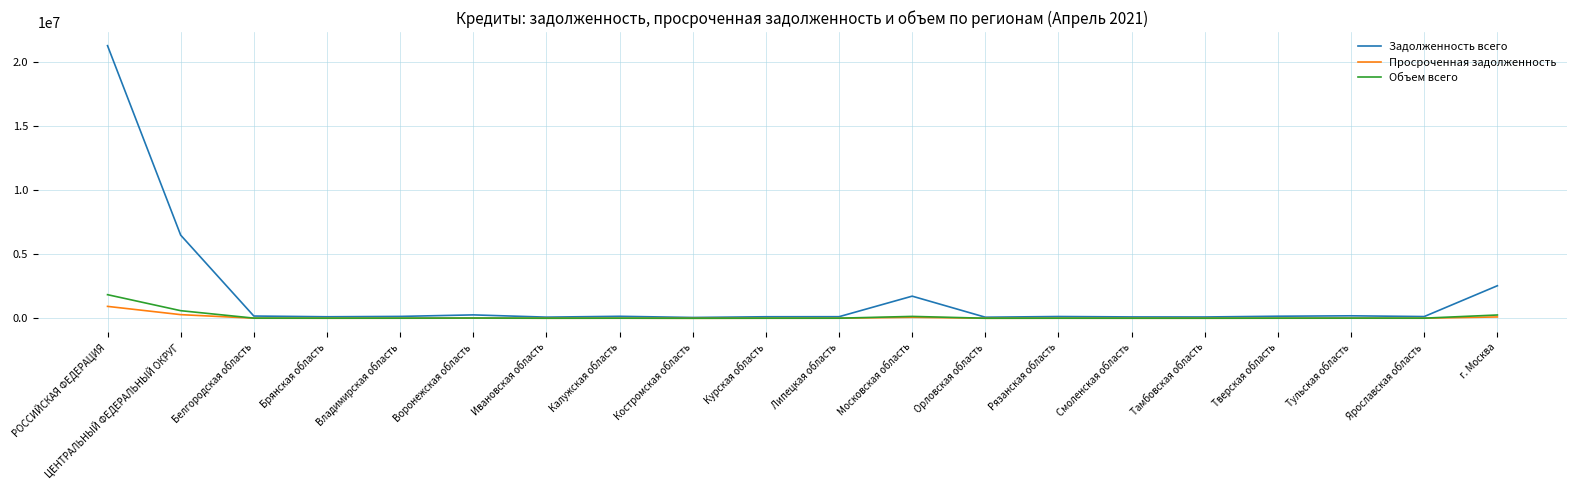

Which series changed the most between РОССИЙСКАЯ ФЕДЕРАЦИЯ and Рязанская область?

Задолженность всего